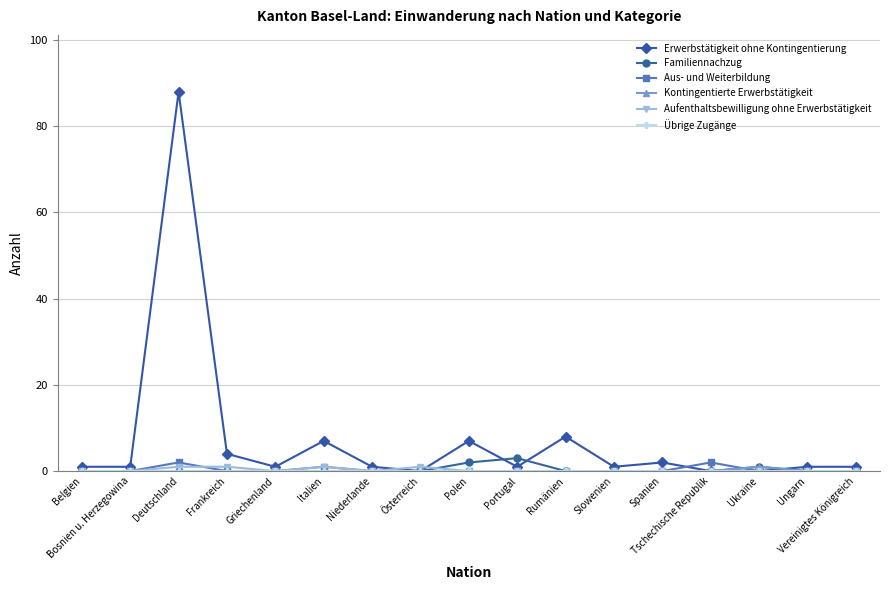

Which label corresponds to the largest value in the chart?

Deutschland